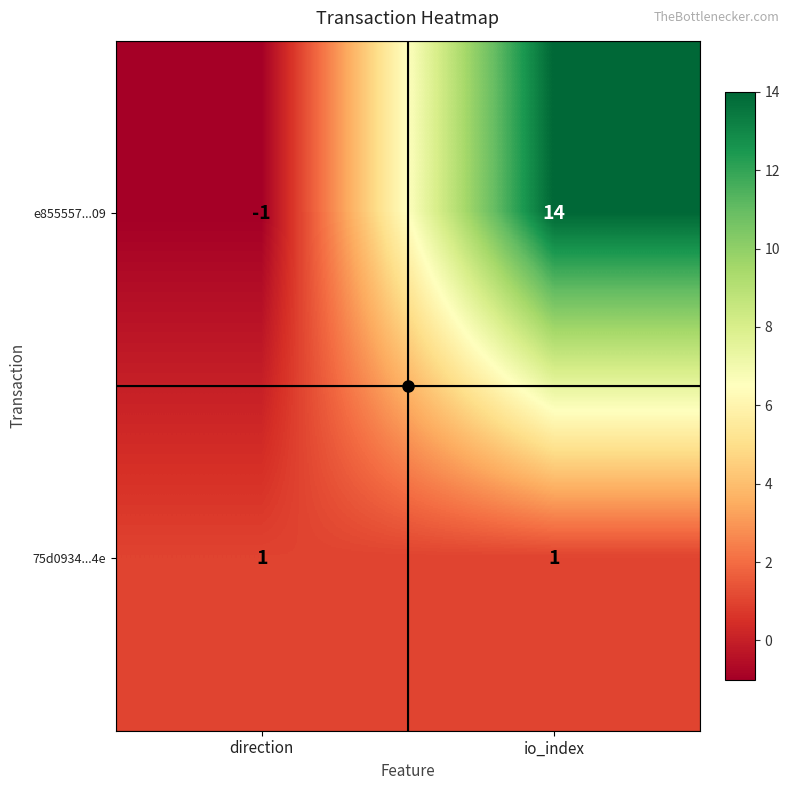

Rank the series at direction from highest to lowest value.

75d0934...4e, e855557...09